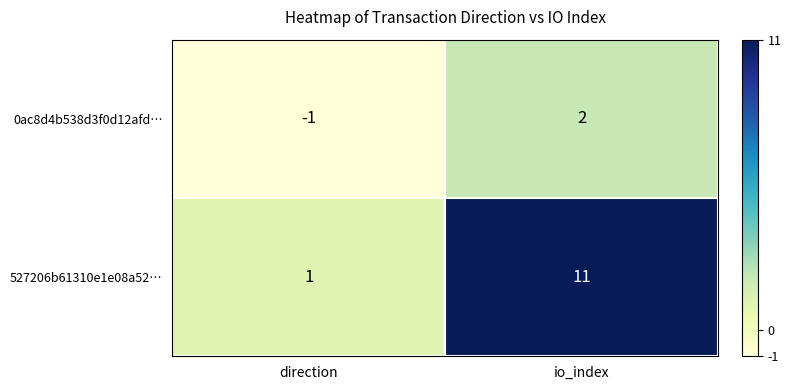

Is it true that 0ac8d4b538d3f0d12afd… equals -1 at direction?

True